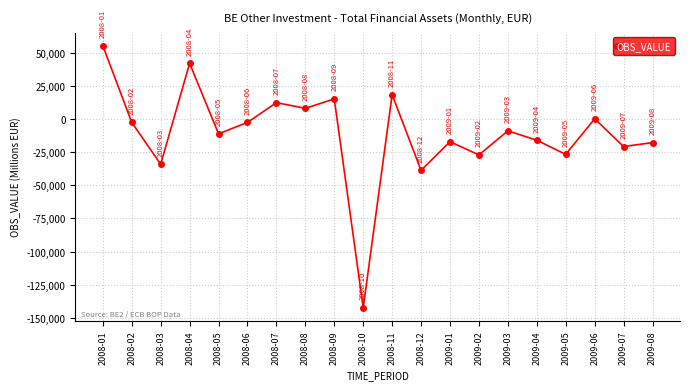

Which label corresponds to the smallest value in the chart?

2008-10